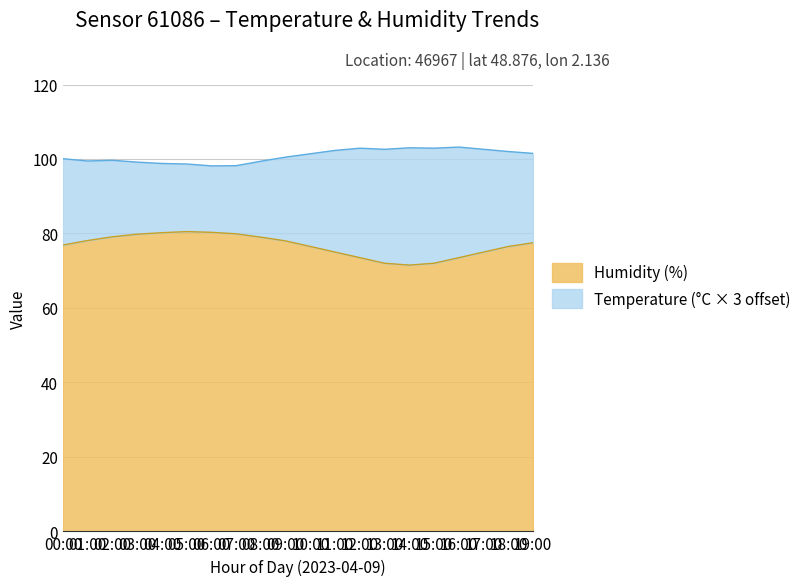

What is the average value?

76.7